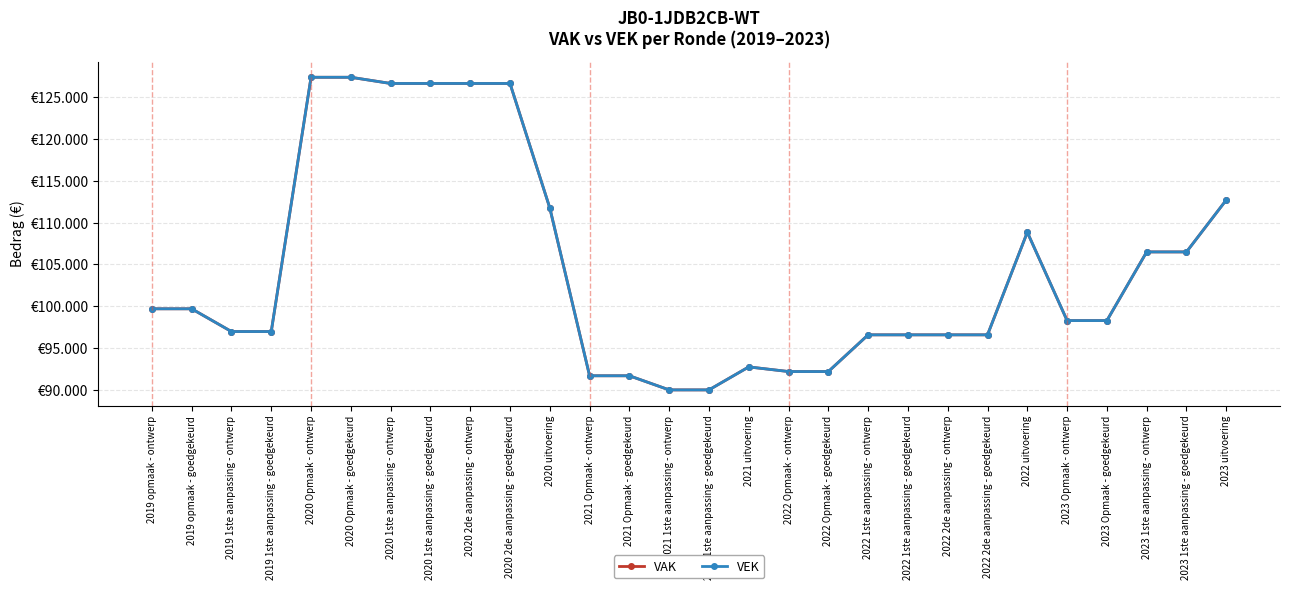

Is this an area chart (filled region under the line)?

No